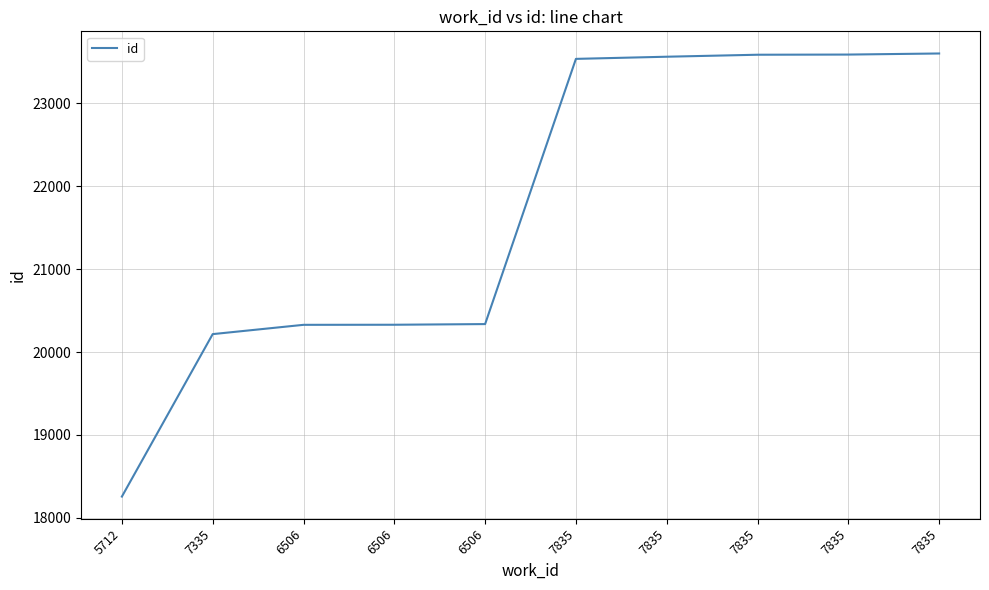

Does the chart have visible grid lines?

Yes